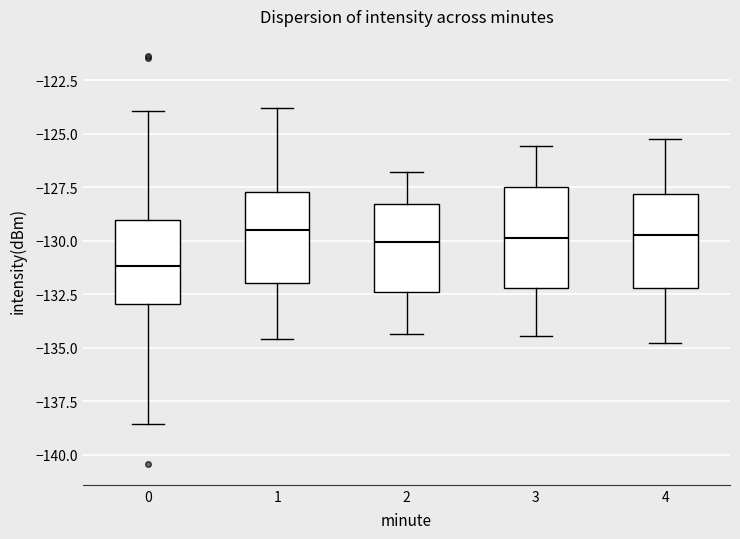

Reading left to right, read every box against the y-axis: the position of its median line, the range the box covers, and the ends of its whiskers. The values are not printed on the chart, so give them approximately, as read against the axis.

0: median -131.0, box -133.0 to -129.0, whiskers -138.5 to -124.0
1: median -129.5, box -132.0 to -127.5, whiskers -134.5 to -124.0
2: median -130.0, box -132.5 to -128.5, whiskers -134.5 to -127.0
3: median -130.0, box -132.0 to -127.5, whiskers -134.5 to -125.5
4: median -129.5, box -132.0 to -128.0, whiskers -135.0 to -125.0